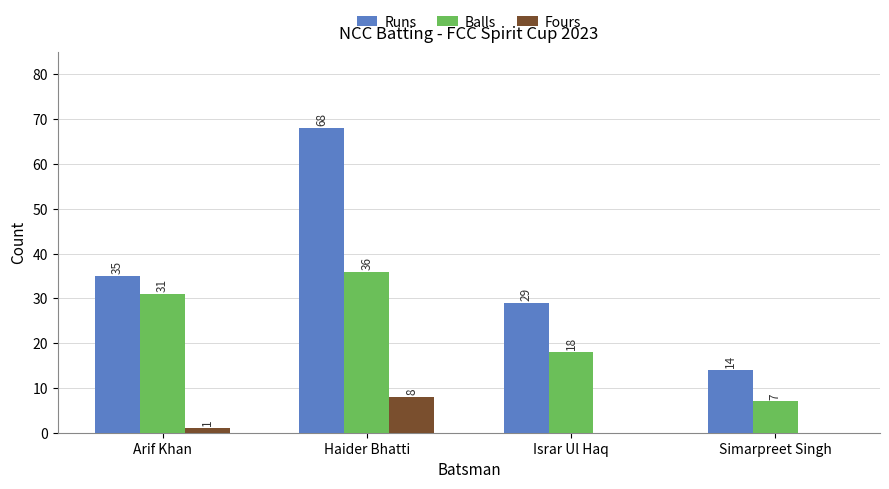

Read the Balls value at Haider Bhatti, to the nearest 5.

35